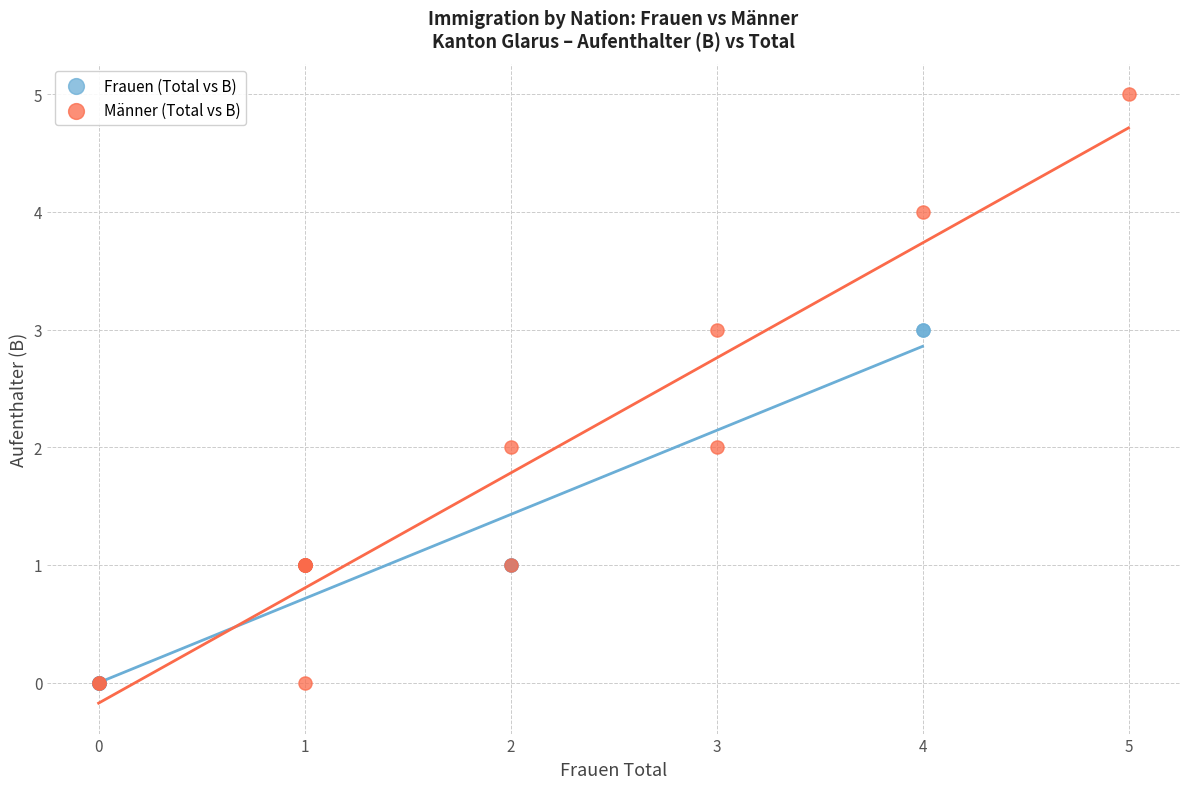

Which series reaches the maximum Y coordinate?

Männer (Total vs B)